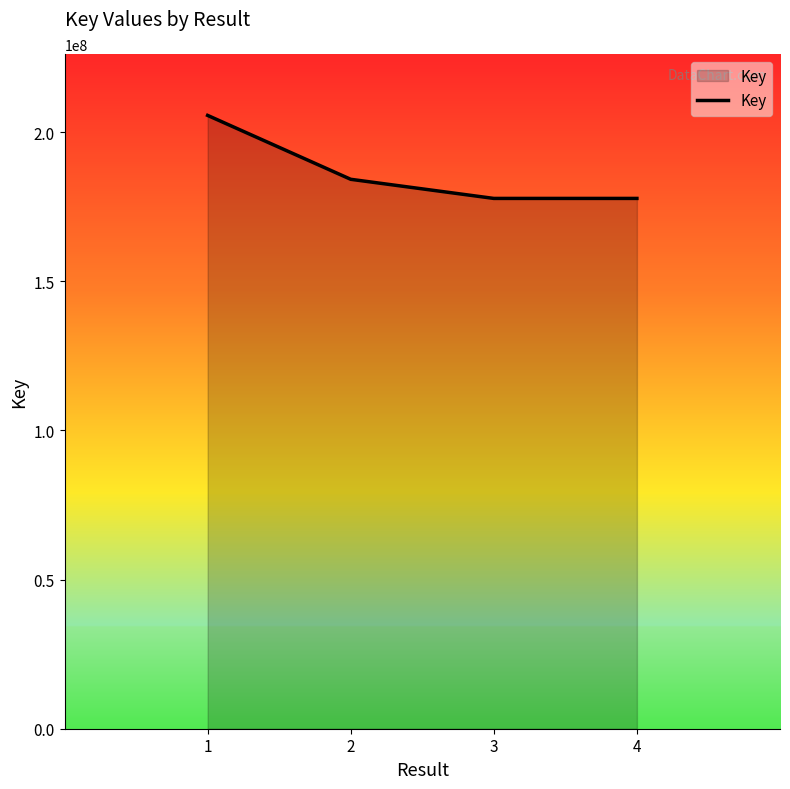

Which label corresponds to the largest value in the chart?

1